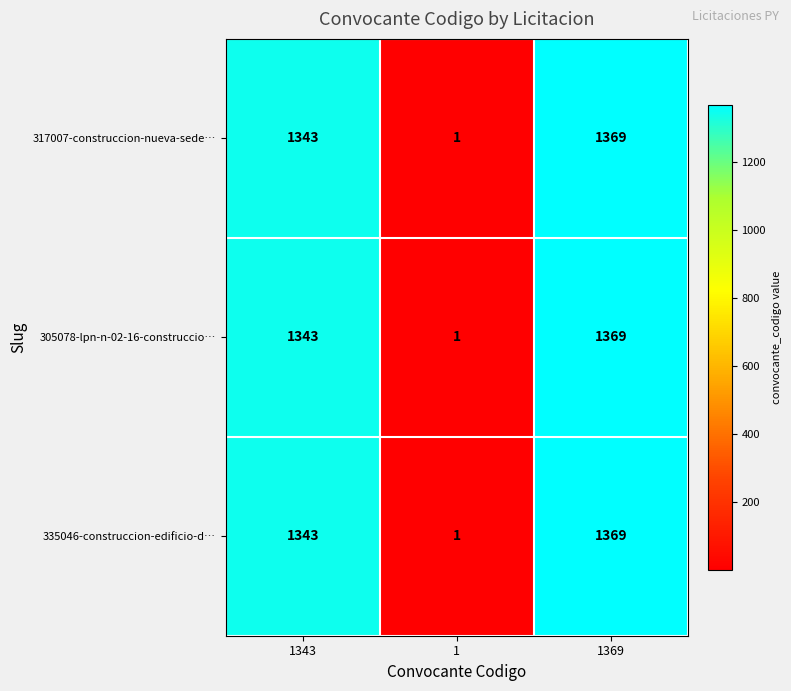

What is the highest value of the 317007-construccion-nueva-sede… series?

1369